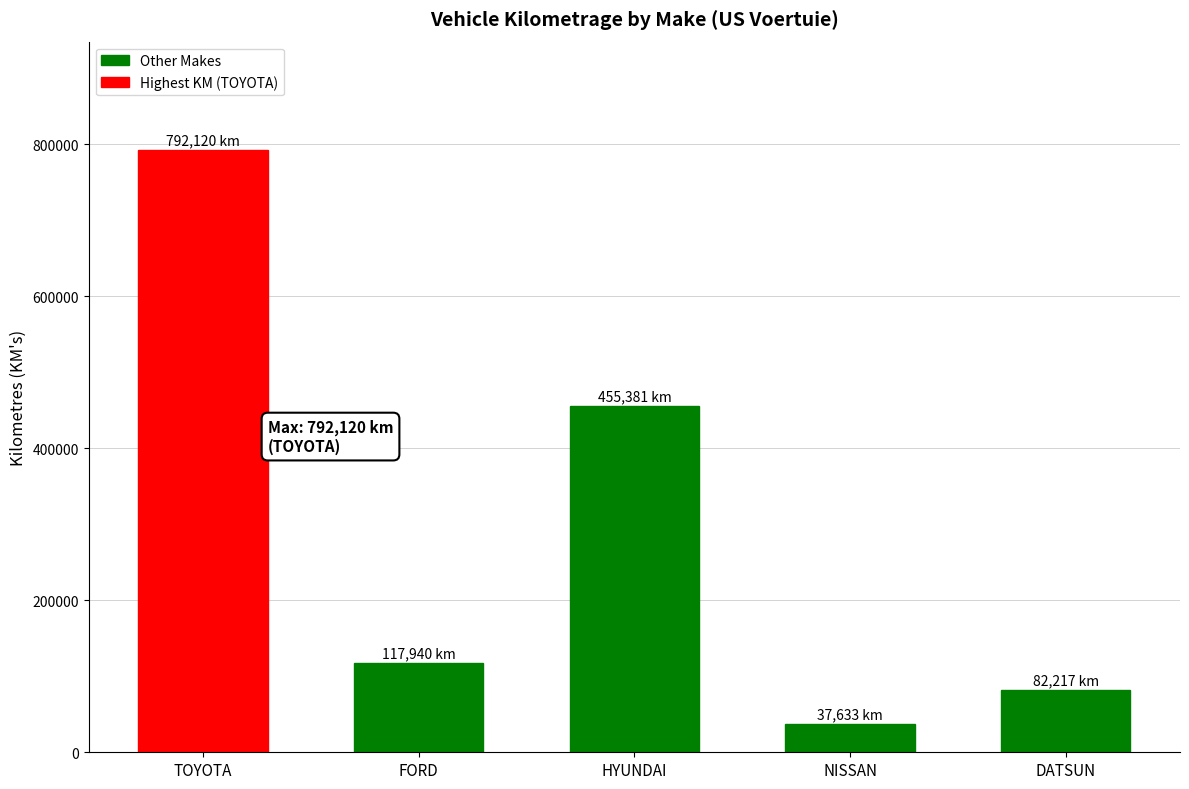

What is the minimum value shown in the chart?

37633